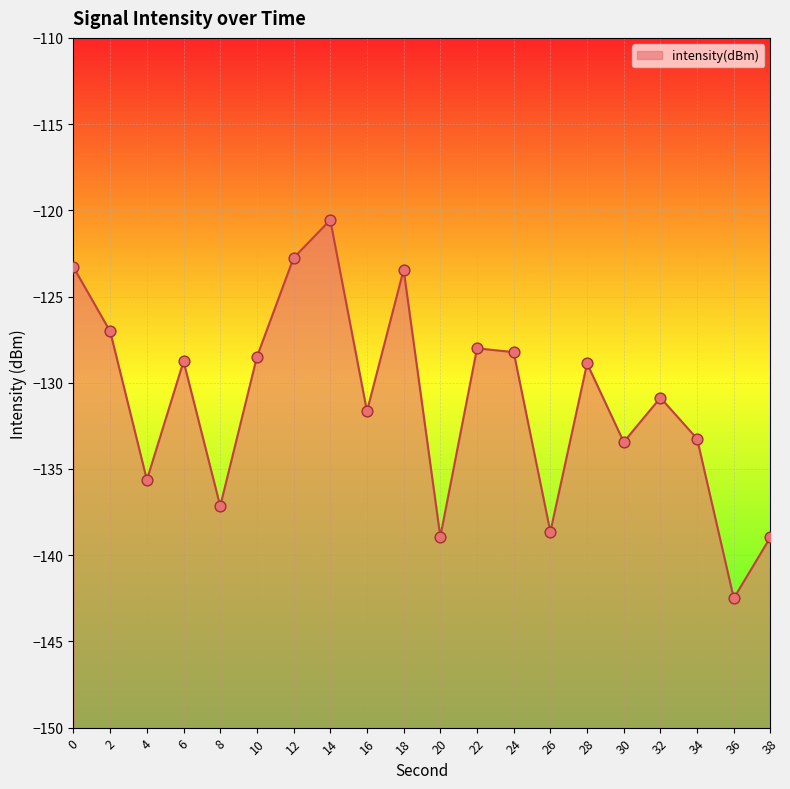

What is the change in value from 30 to 32?

+2.6